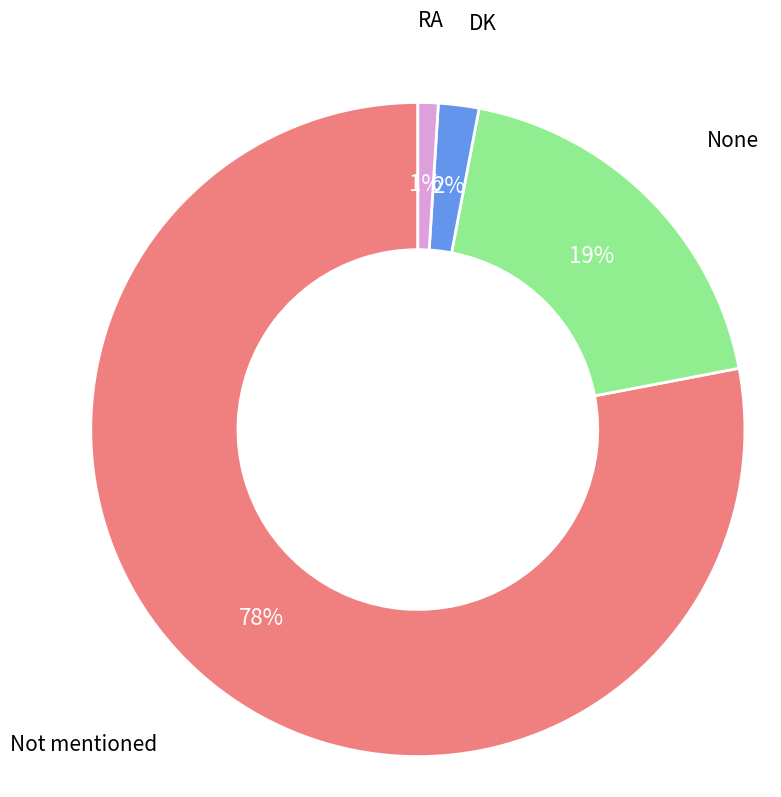

Rank the categories by value from lowest to highest.

RA, DK, None, Not mentioned